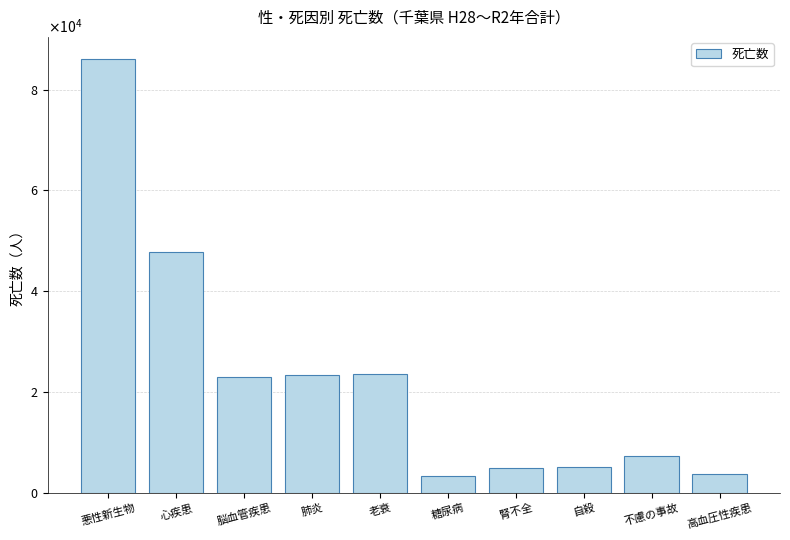

Between 腎不全 and 高血圧性疾患, which is larger?

腎不全